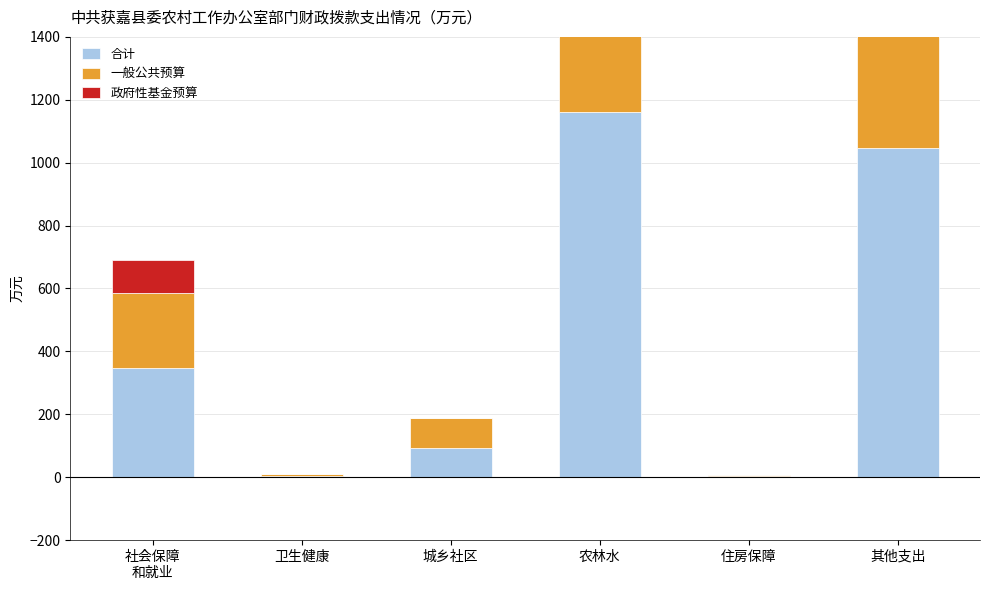

Which category has the lowest value in the 一般公共预算 series?

住房保障